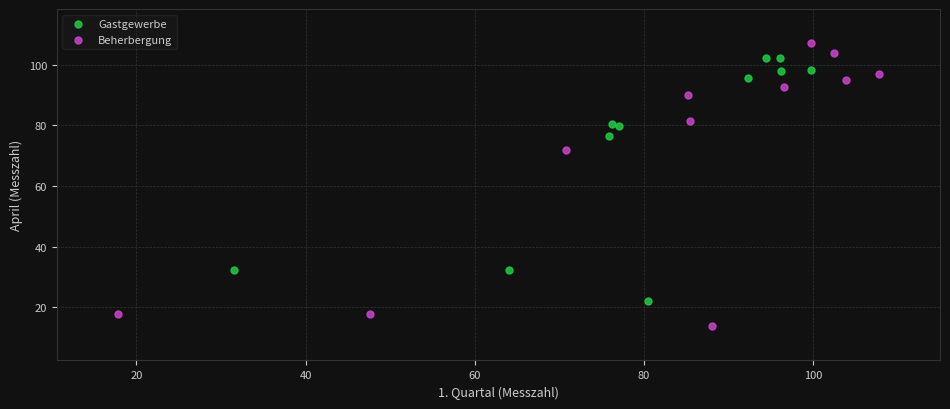

Which series reaches the maximum Y coordinate?

Beherbergung